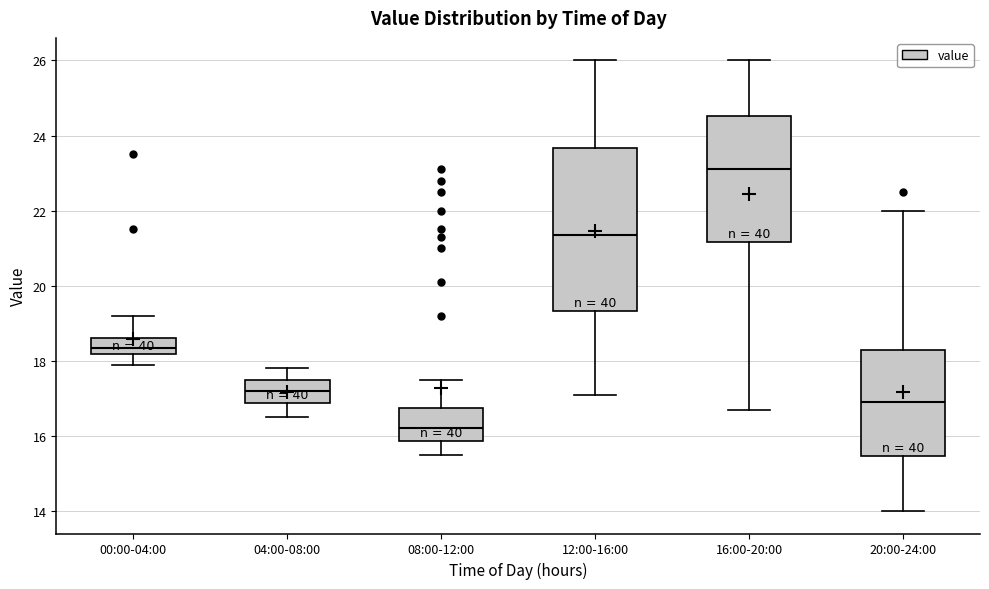

Reading left to right, transcribe this box plot: for each box, give where its median line is, the range the box spans, and where its two whiskers end, as read against the y-axis. The values are not printed on the chart, so give them approximately, as read against the axis.

00:00-04:00: median 18.4, box 18.2 to 18.6, whiskers 18.0 to 19.2
04:00-08:00: median 17.2, box 16.8 to 17.6, whiskers 16.6 to 17.8
08:00-12:00: median 16.2, box 15.8 to 16.8, whiskers 15.6 to 17.6
12:00-16:00: median 21.4, box 19.4 to 23.6, whiskers 17.2 to 26.0
16:00-20:00: median 23.2, box 21.2 to 24.6, whiskers 16.8 to 26.0
20:00-24:00: median 17.0, box 15.4 to 18.2, whiskers 14.0 to 22.0